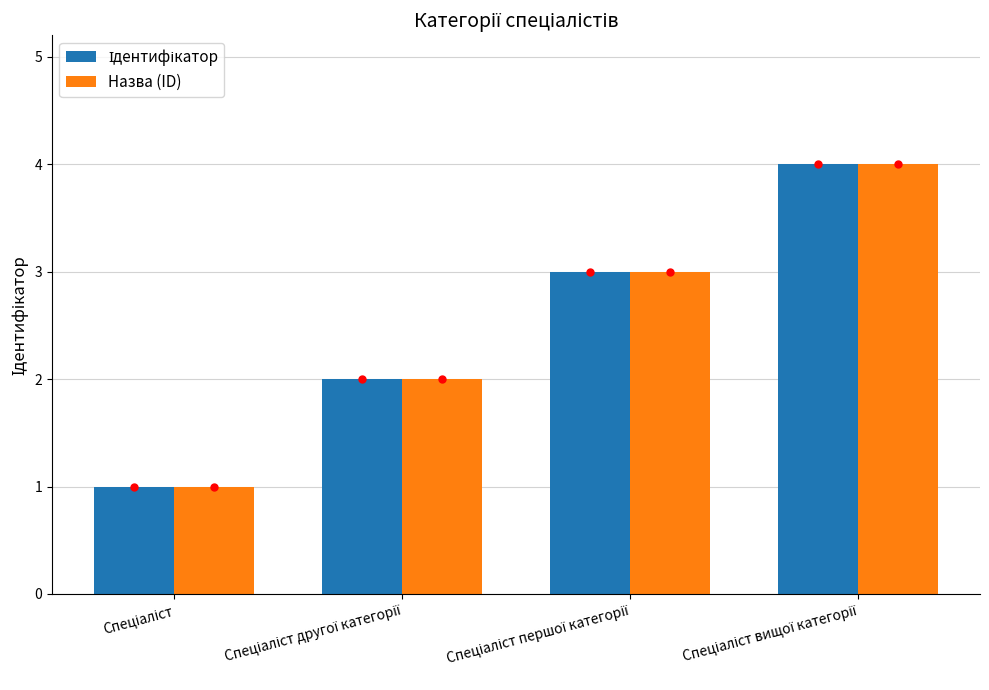

What is the greatest value displayed?

4